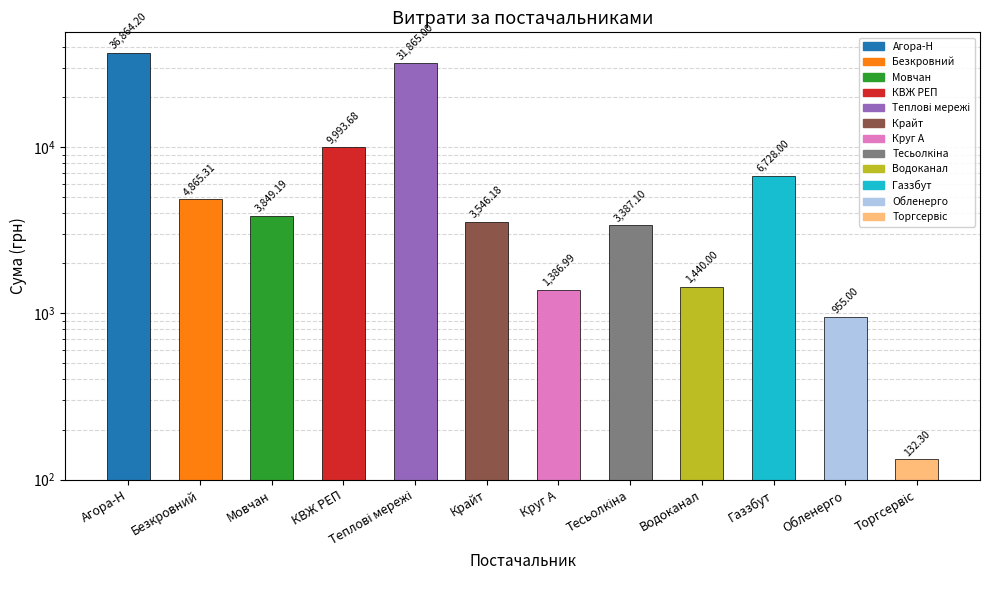

What is the sum of the values at Мовчан and Крайт?

7395.4